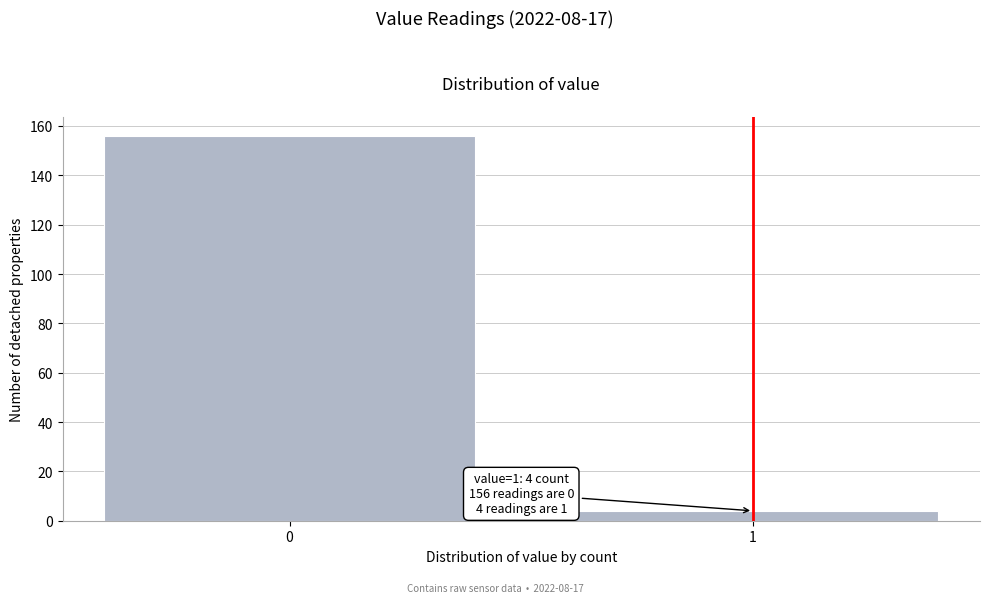

Reading left to right, extract all data points from this chart.

156	4